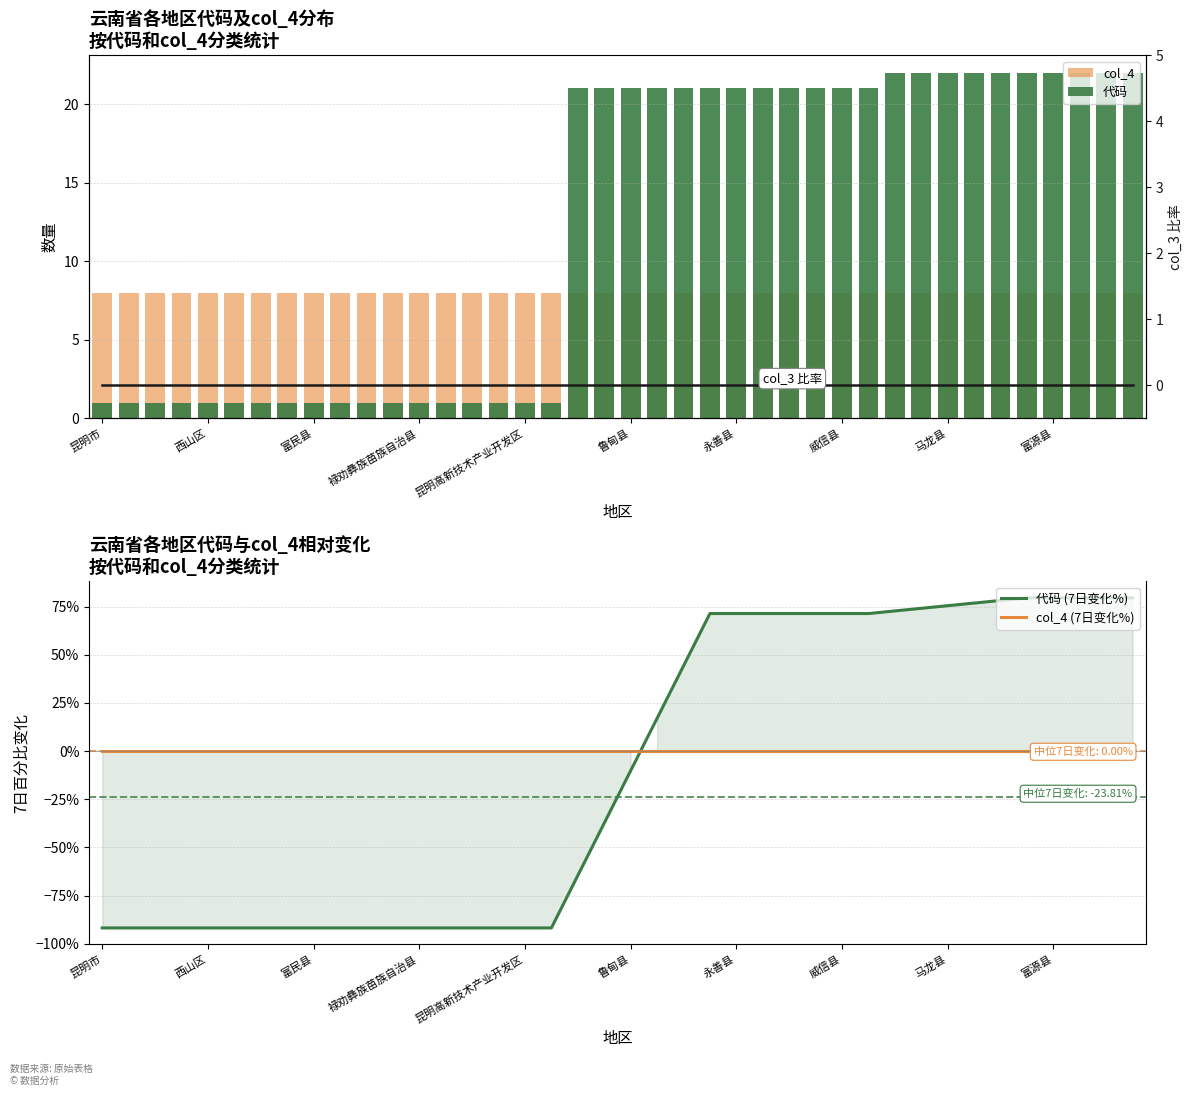

True or false: 代码 (7日变化%) and col_4 (7日变化%) cross at least once.

True